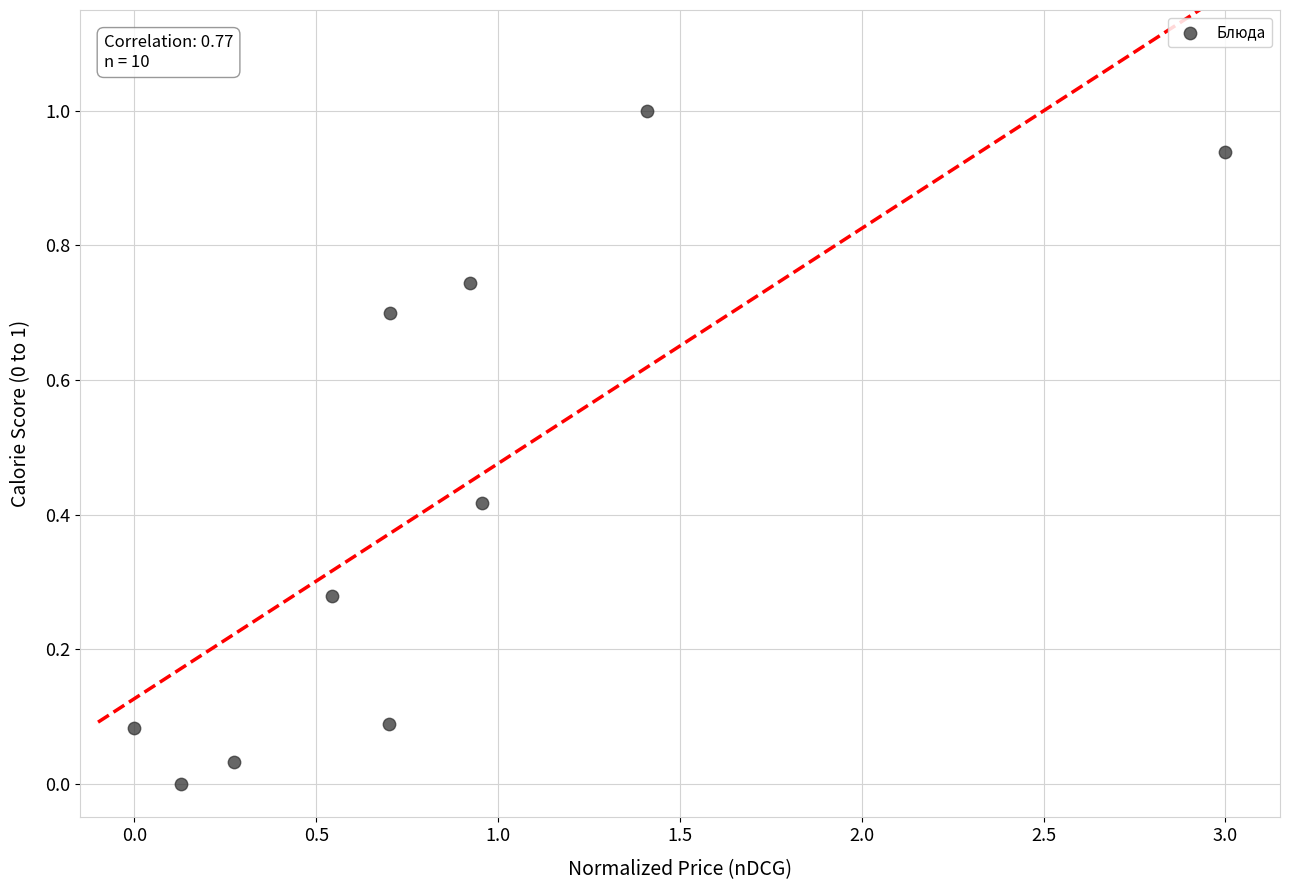

What is the range of Y values (max minus min)?

1.0